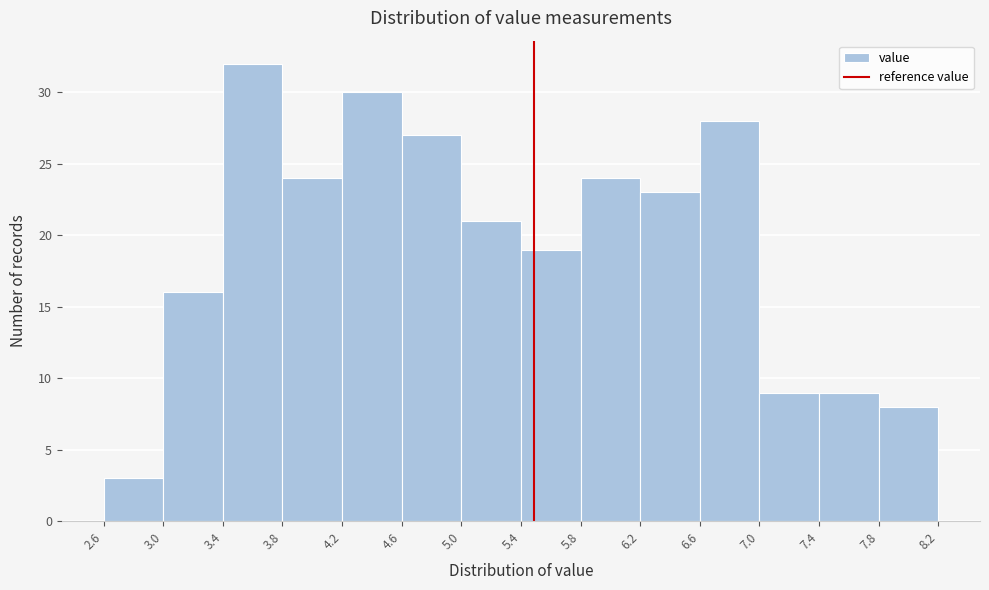

Reading left to right, list every bar in this chart as the range it spans on the x-axis followed by its height. The values are not printed on the chart, so give them approximately, as read against the axis.

2.6 to 3.0: 3
3.0 to 3.4: 16
3.4 to 3.8: 32
3.8 to 4.2: 24
4.2 to 4.6: 30
4.6 to 5.0: 27
5.0 to 5.4: 21
5.4 to 5.8: 19
5.8 to 6.2: 24
6.2 to 6.6: 23
6.6 to 7.0: 28
7.0 to 7.4: 9
7.4 to 7.8: 9
7.8 to 8.2: 8